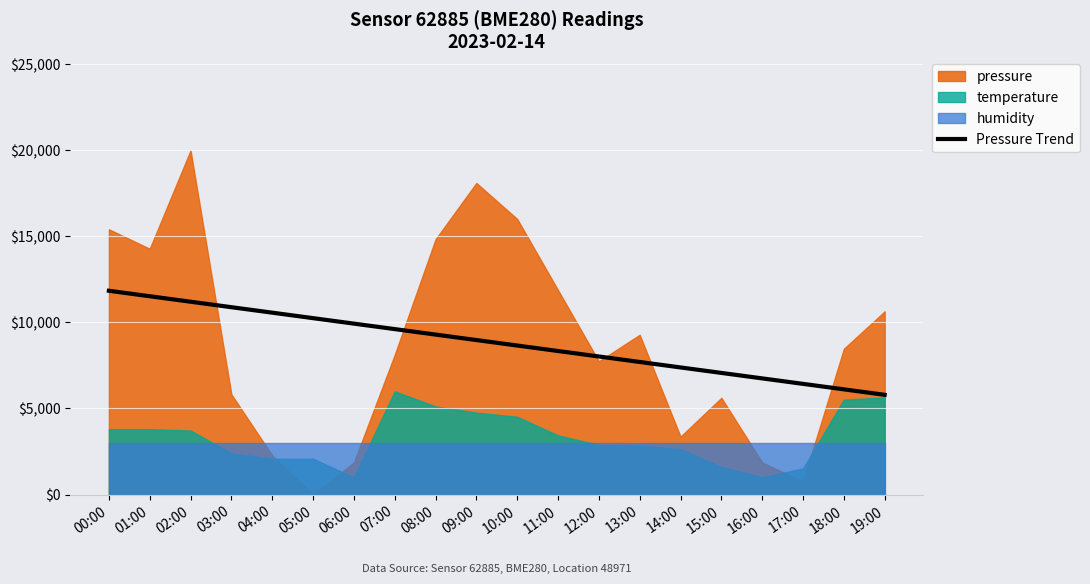

The chart shows a value of 16814.5 at 02:00. True or false?

False